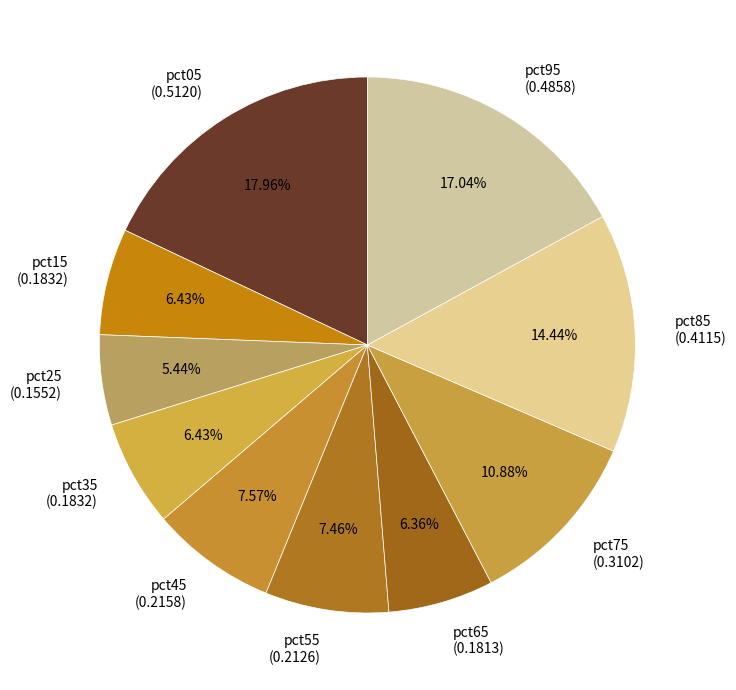

What is the smallest slice in the pie chart?

pct25